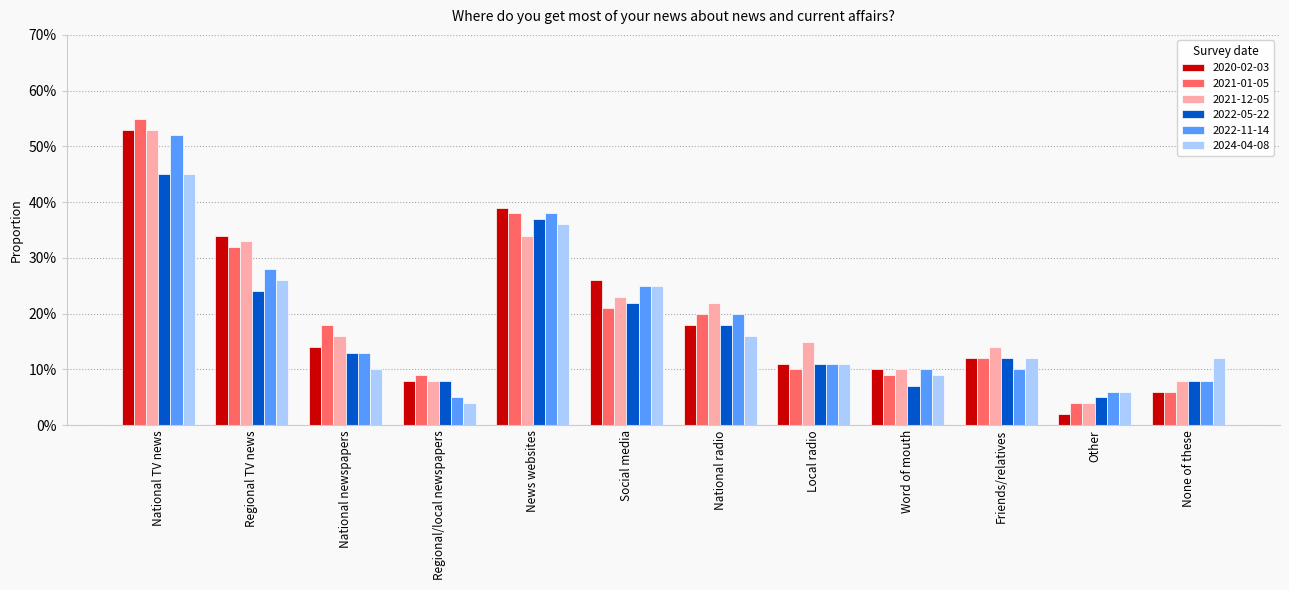

What is the label of the 11th bar from the left?

Other